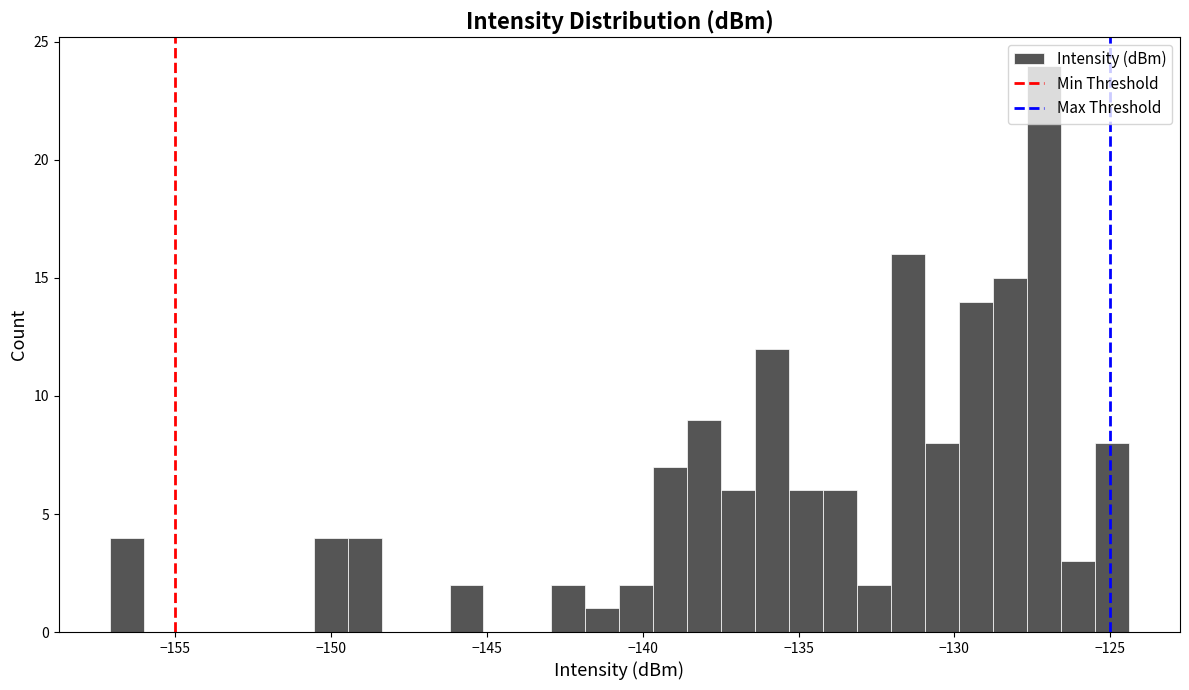

Read against the x-axis, roughly where is the centre of the tallest bar?

-127.0